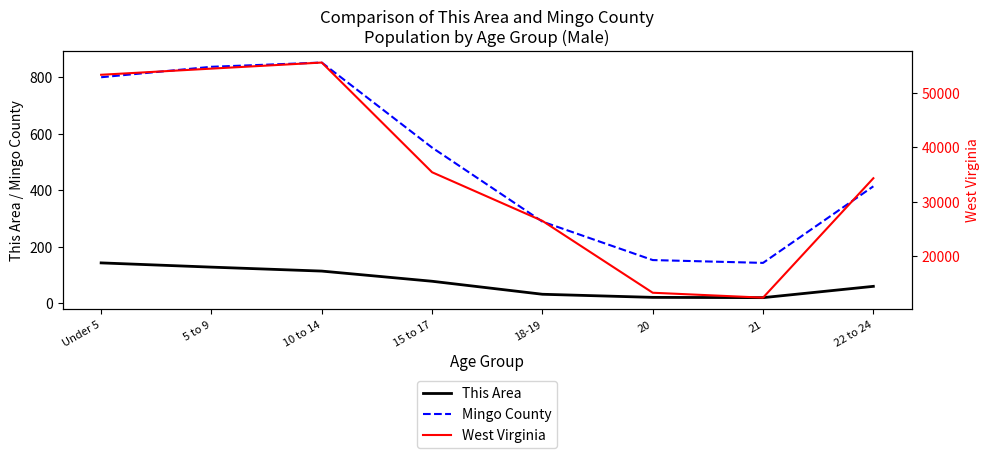

Does the chart display data point markers on the line(s)?

No